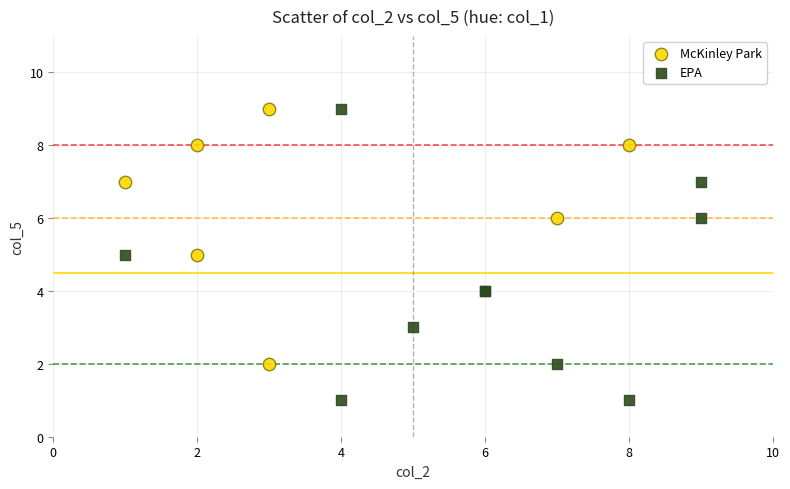

Which series has the widest spread of Y values?

EPA